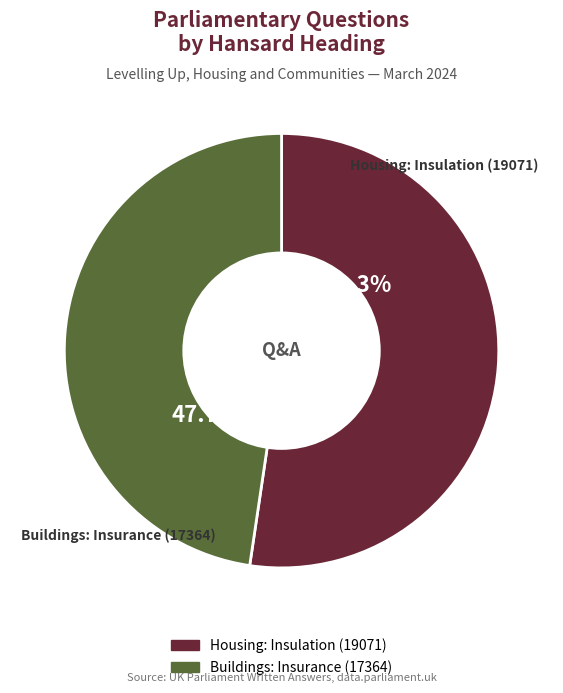

What is the largest slice in the pie chart?

Housing: Insulation (19071)